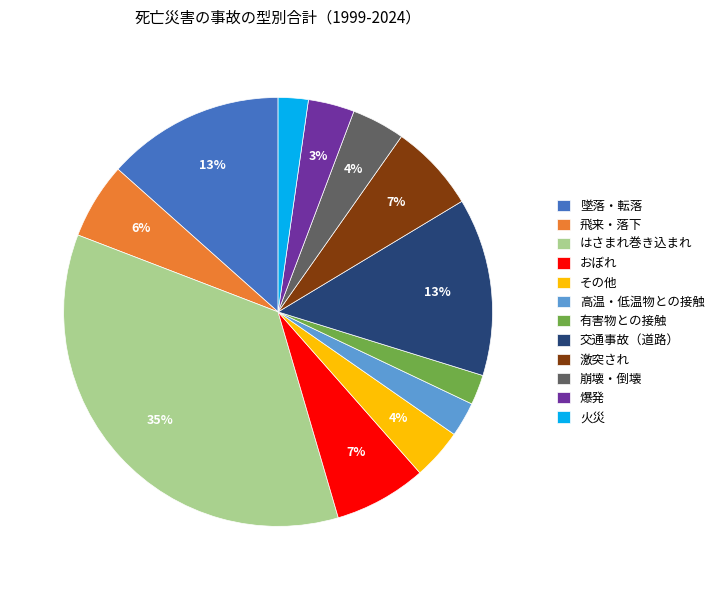

Is the sum of 交通事故（道路） and 有害物との接触 greater than half?

No